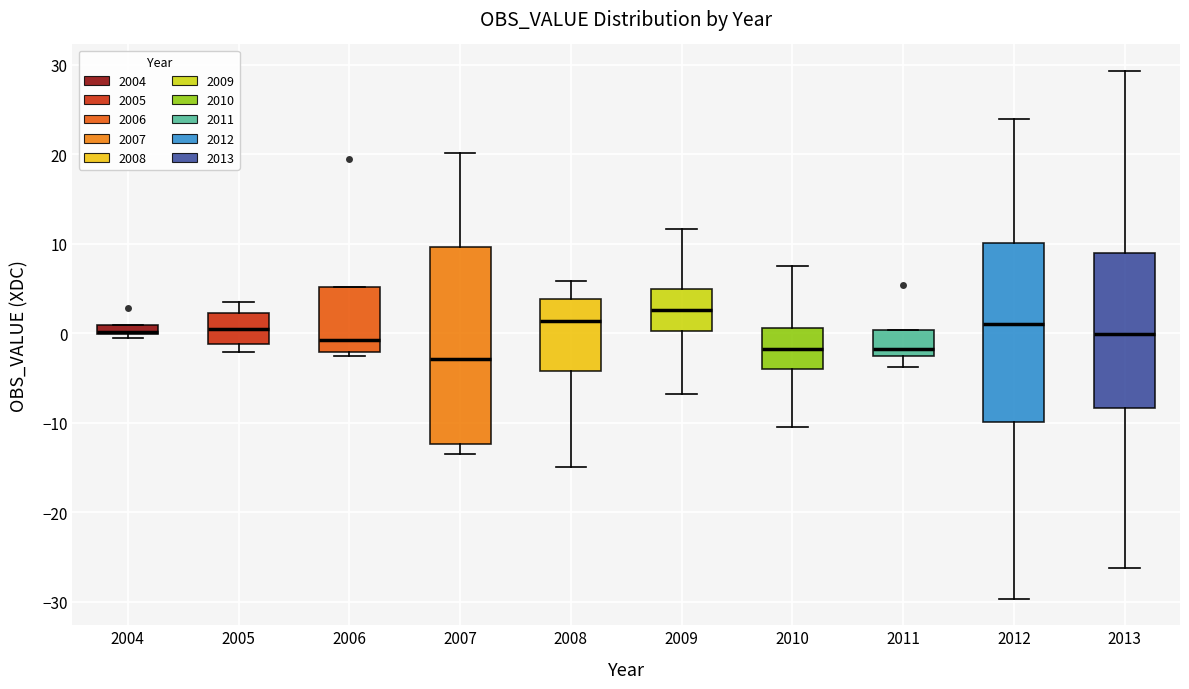

Where is the lower edge of the box at x = 2005 on the y-axis? The values are not printed on the chart, so give them approximately, as read against the axis.

-1